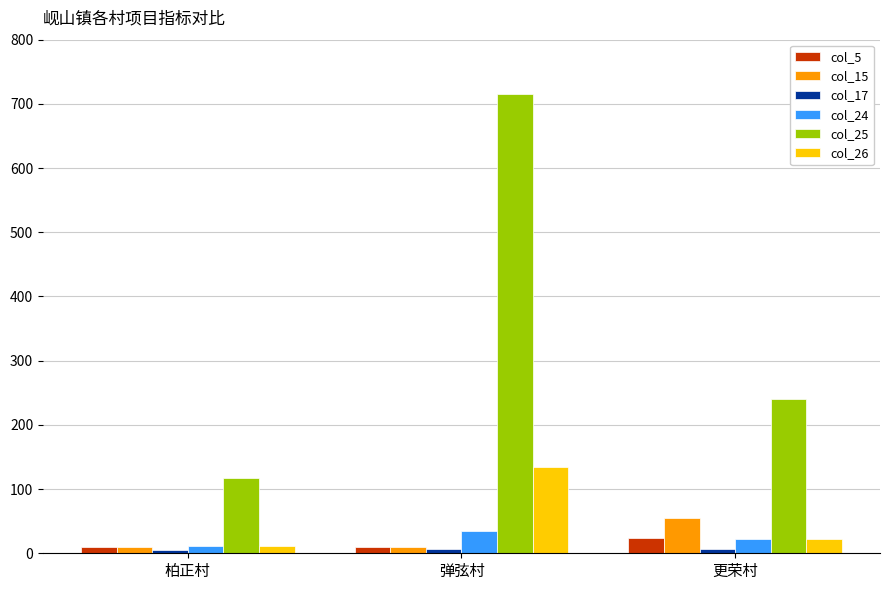

What is the smallest value displayed?

5